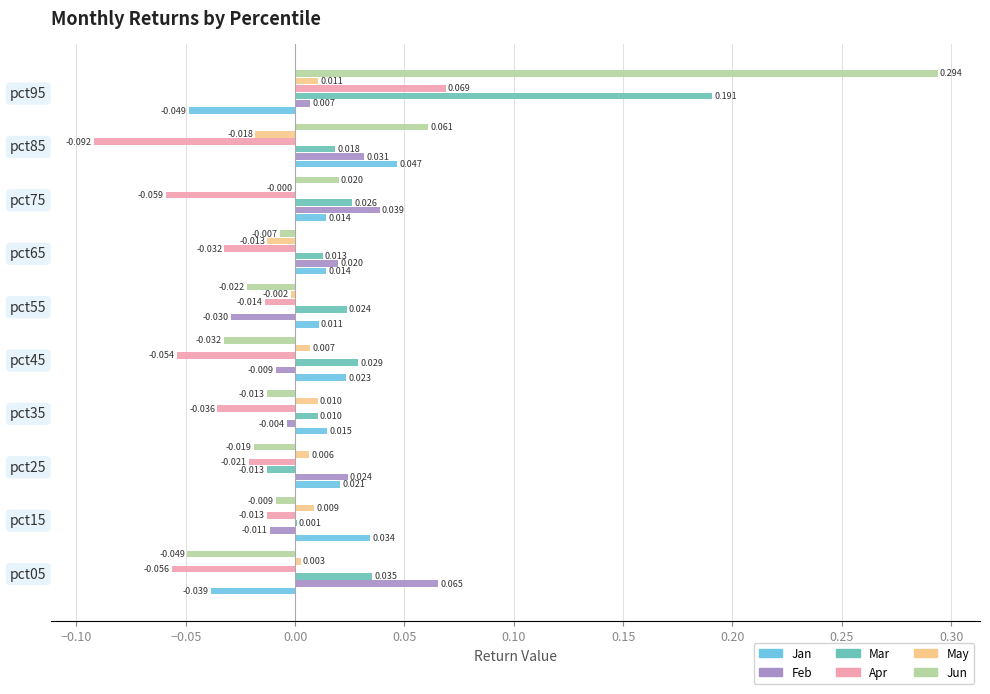

Is the value of May at pct95 greater than the value of Apr at pct95?

No